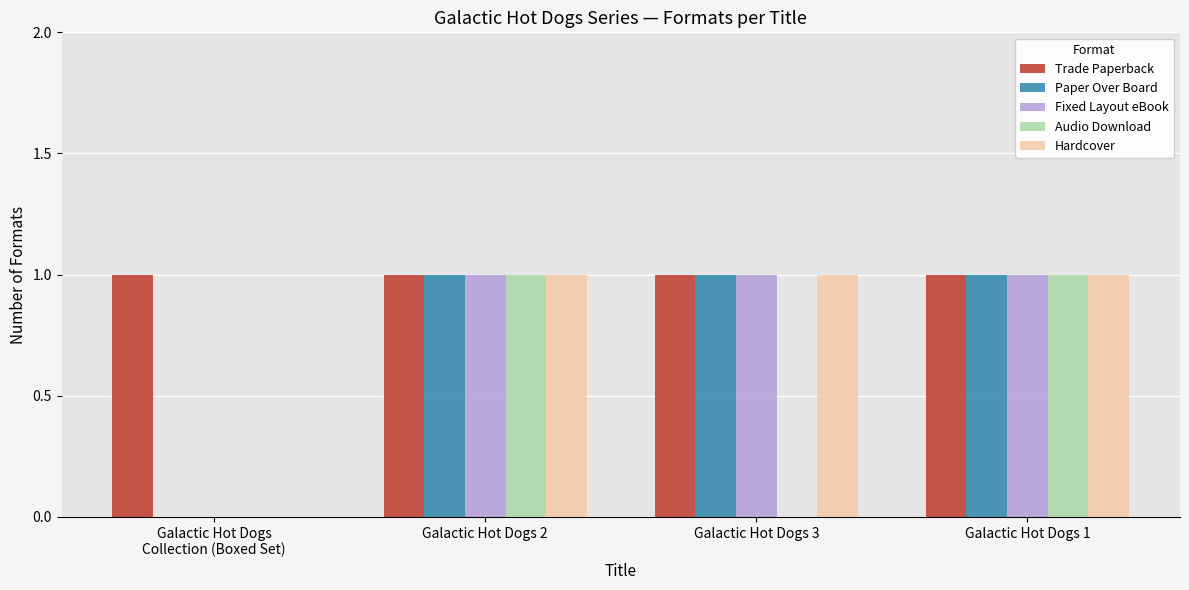

The Trade Paperback series shows 1 at Galactic Hot Dogs 2. True or false?

True